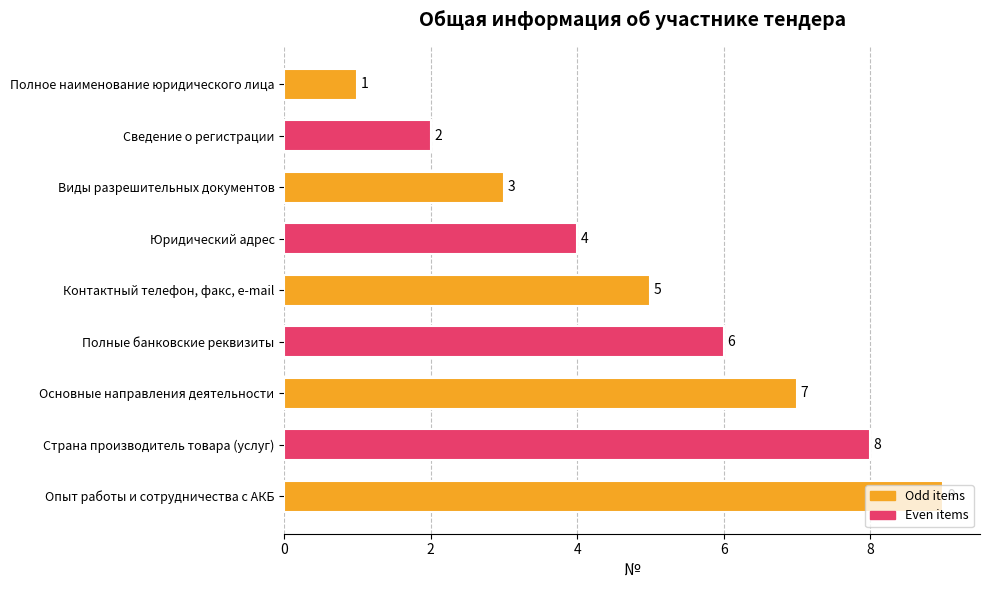

What is the sum of all values?

45